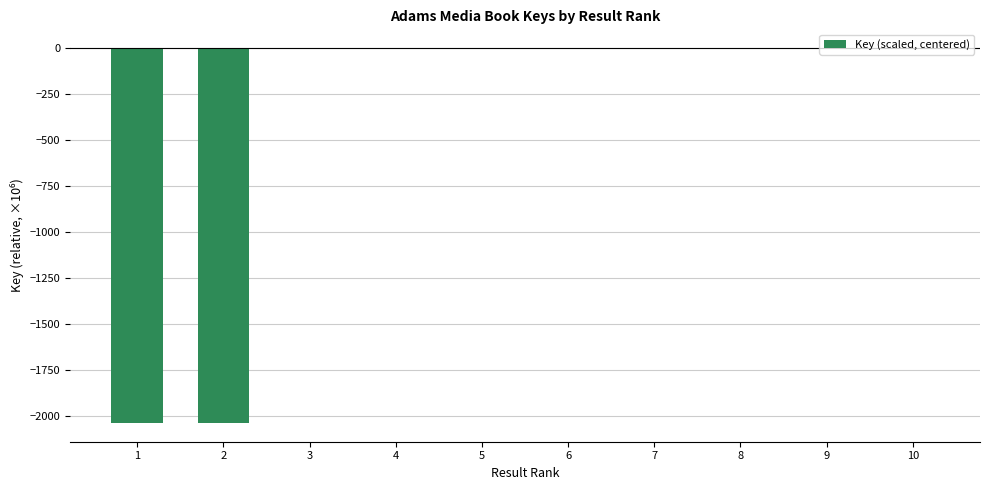

The value at 1 is -2036.9. True or false?

True